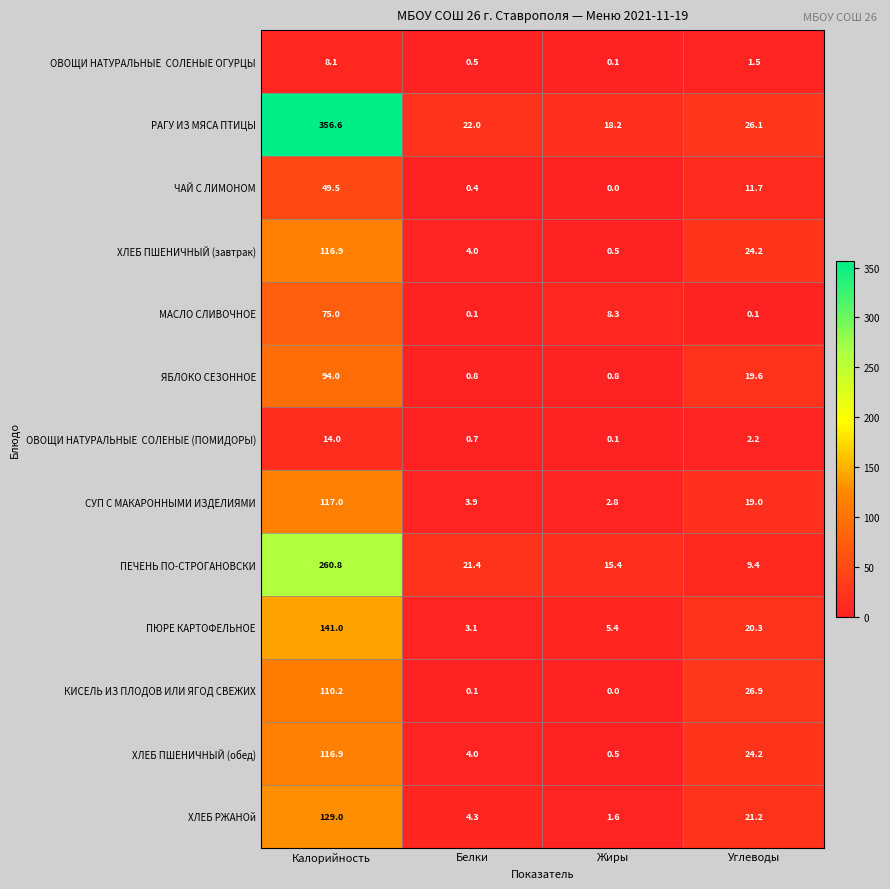

What is the difference between the maximum and minimum values in the ХЛЕБ ПШЕНИЧНЫЙ (завтрак) series?

116.4